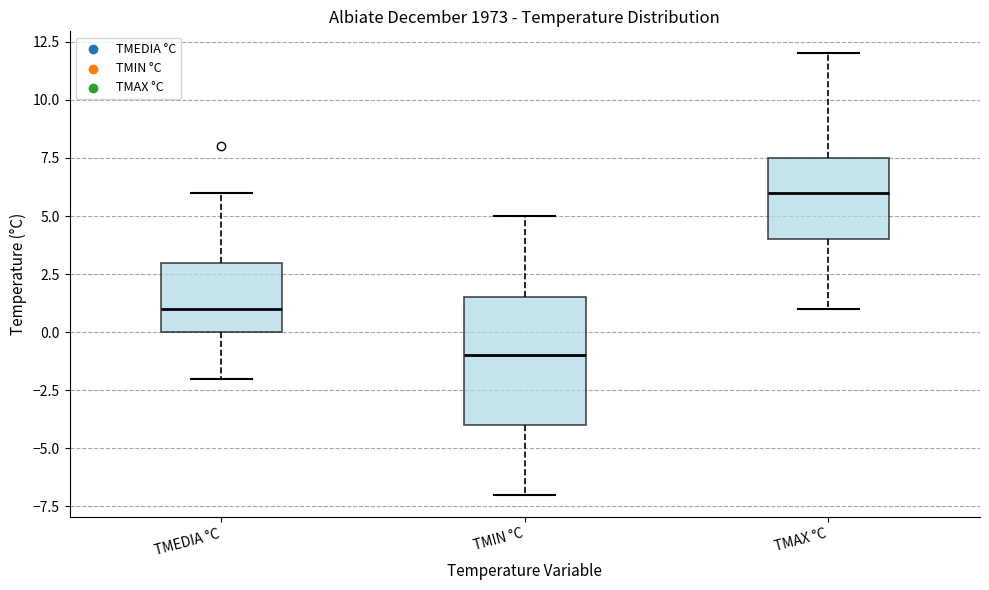

Where is the lower edge of the box for TMAX °C on the y-axis? The values are not printed on the chart, so give them approximately, as read against the axis.

4.0